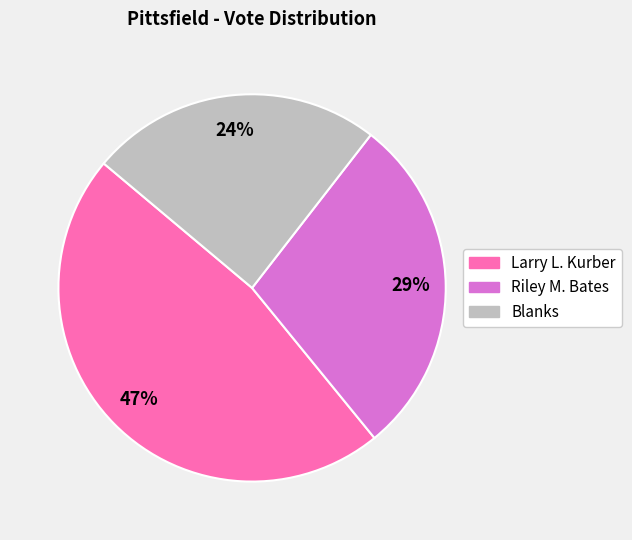

To the nearest percent, what is the average slice percentage?

33%